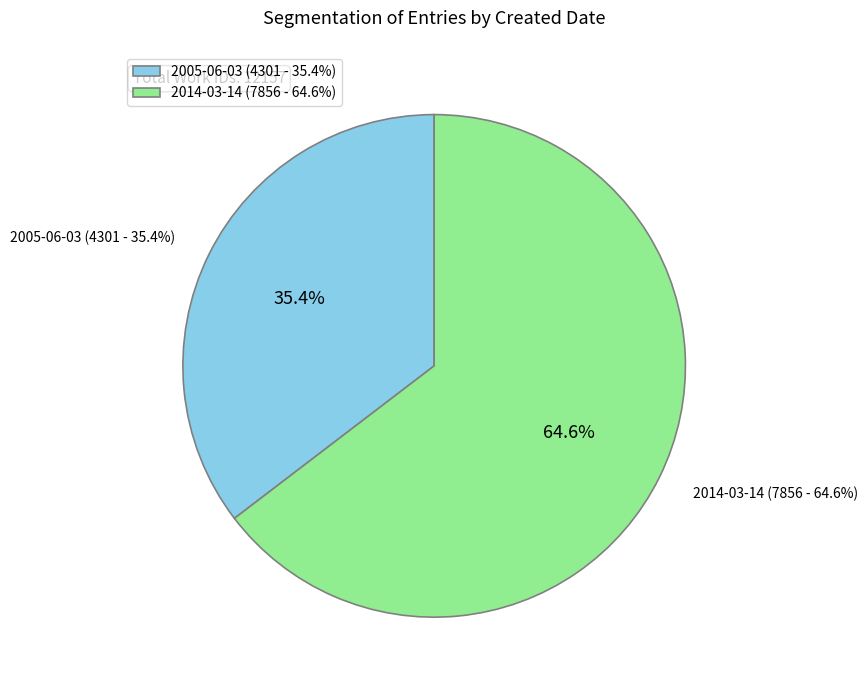

Which slice is the smallest?

2005-06-03